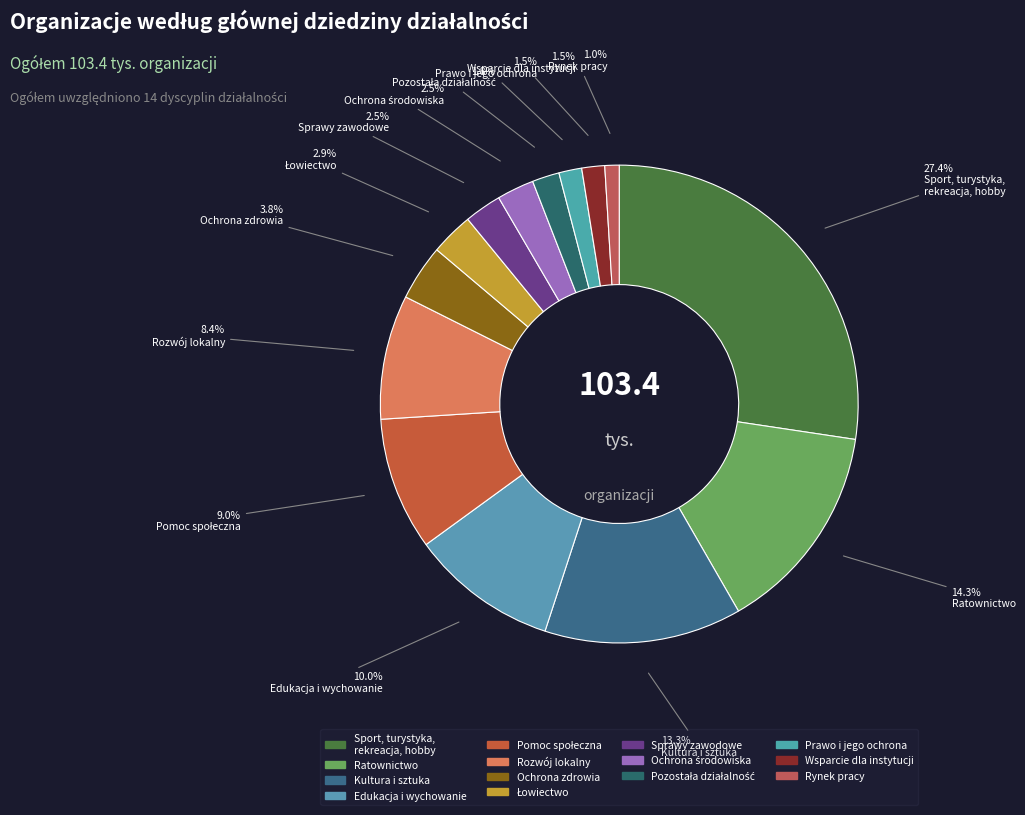

Which has a higher value, Ochrona zdrowia or Wsparcie dla instytucji?

Ochrona zdrowia